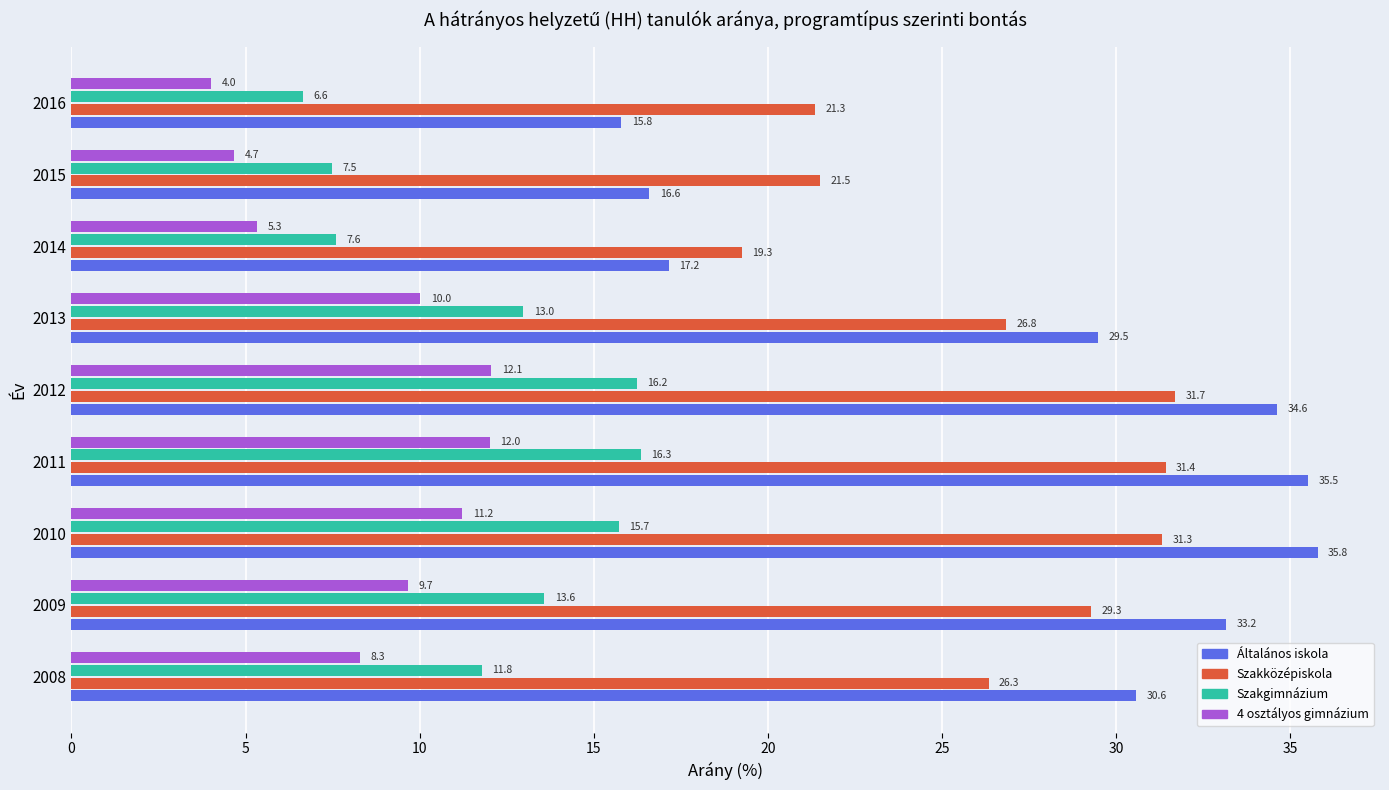

Which series has the widest spread of values?

Általános iskola